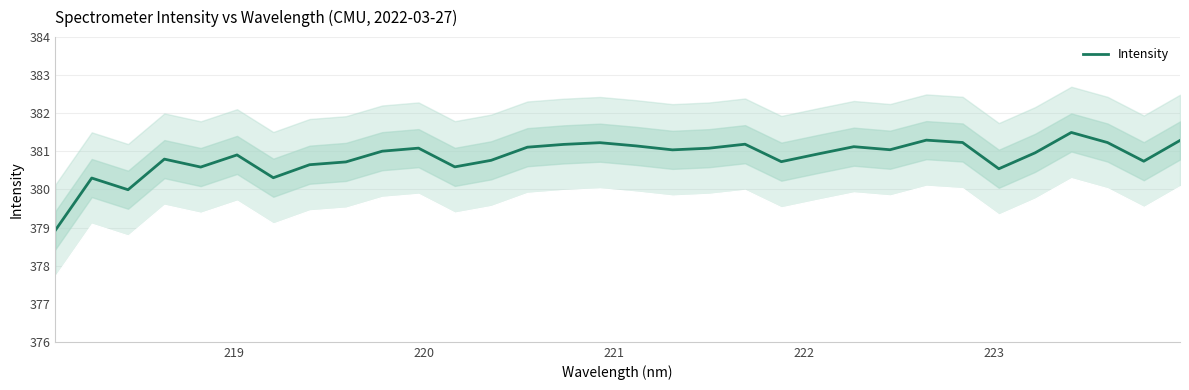

What is the maximum value for Intensity?

381.5